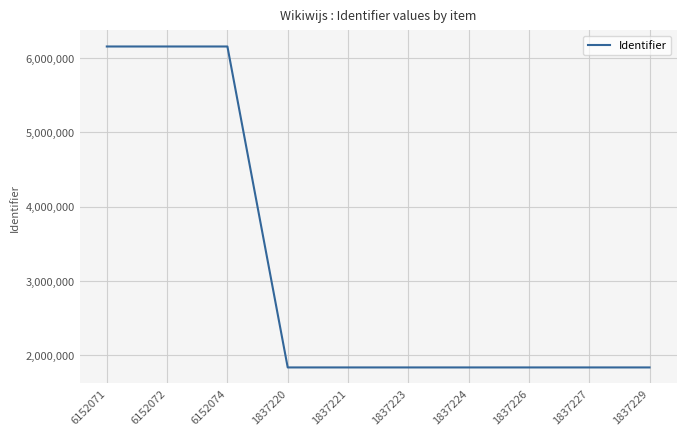

What is the difference between the maximum and minimum values?

4314854